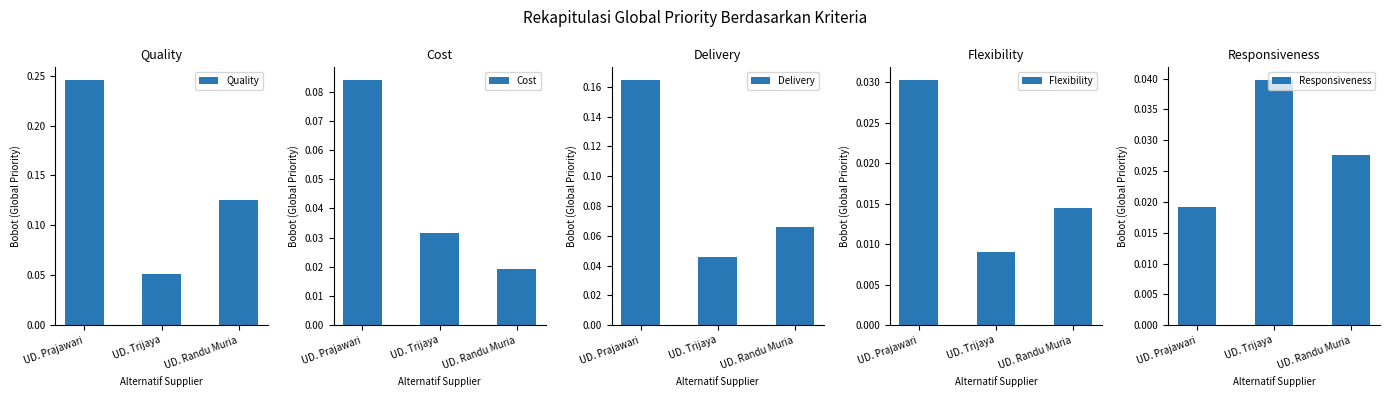

Count the number of data series in this chart.

5